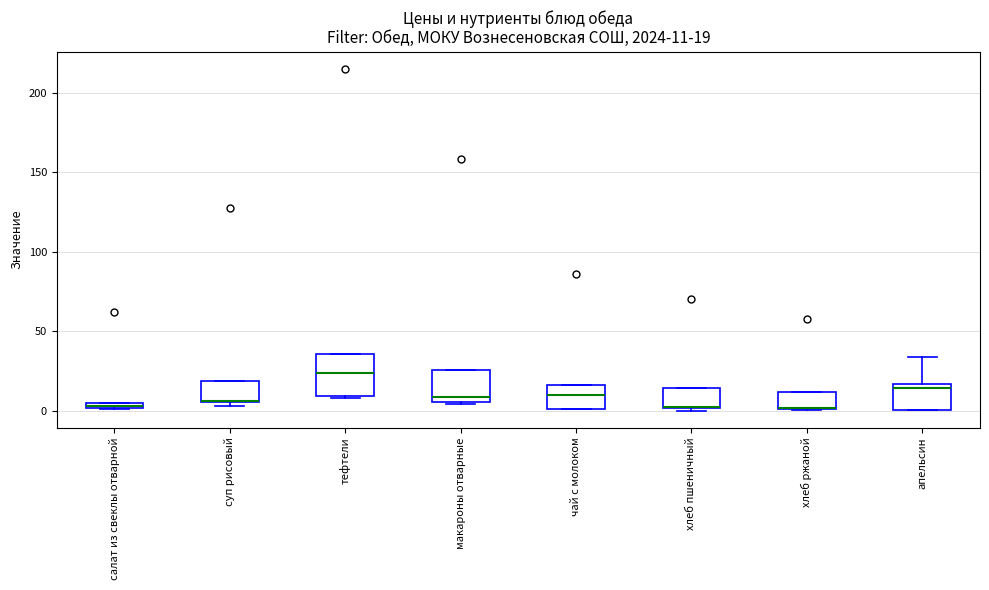

Comparing the boxes themselves (not the whiskers), which one is the tallest?

тефтели